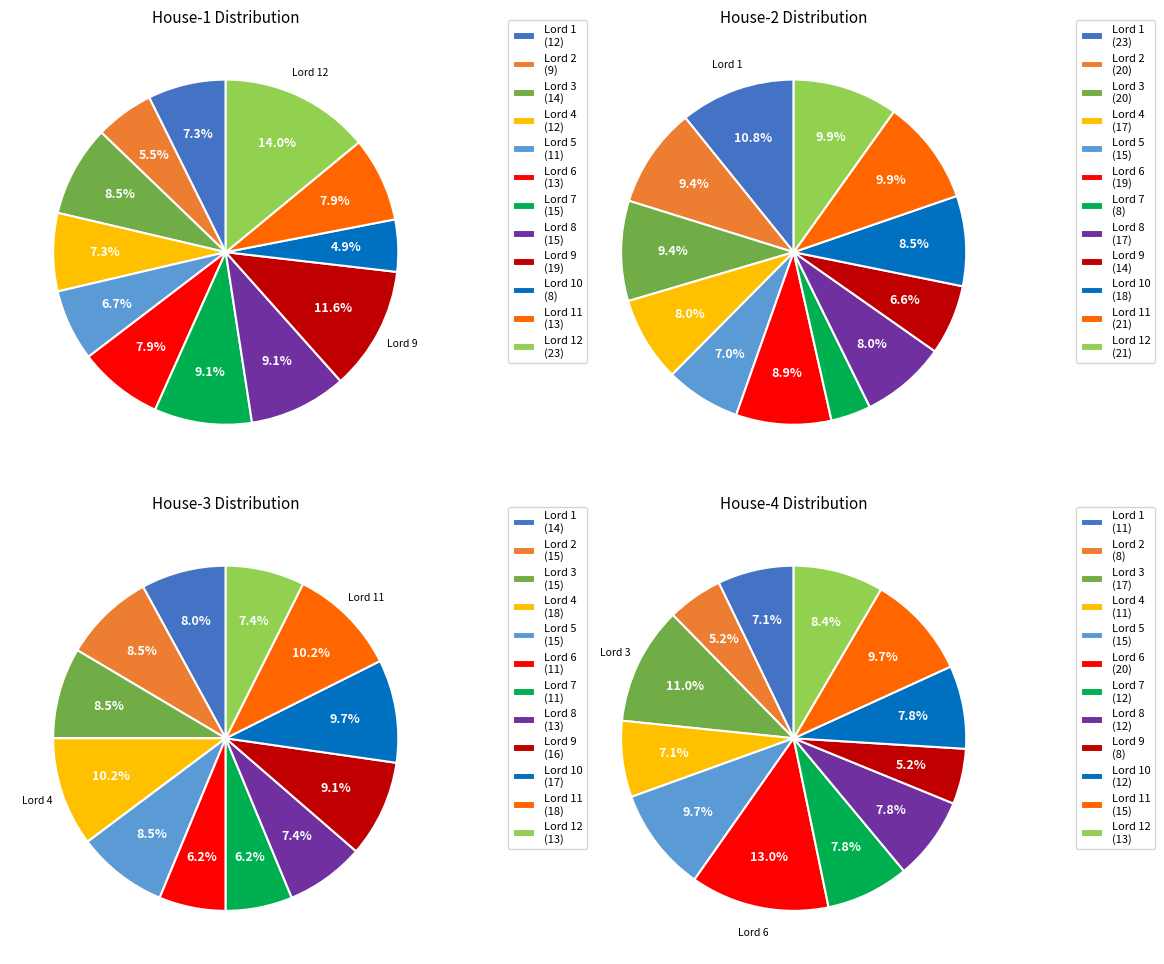

Does any single category account for the majority?

No